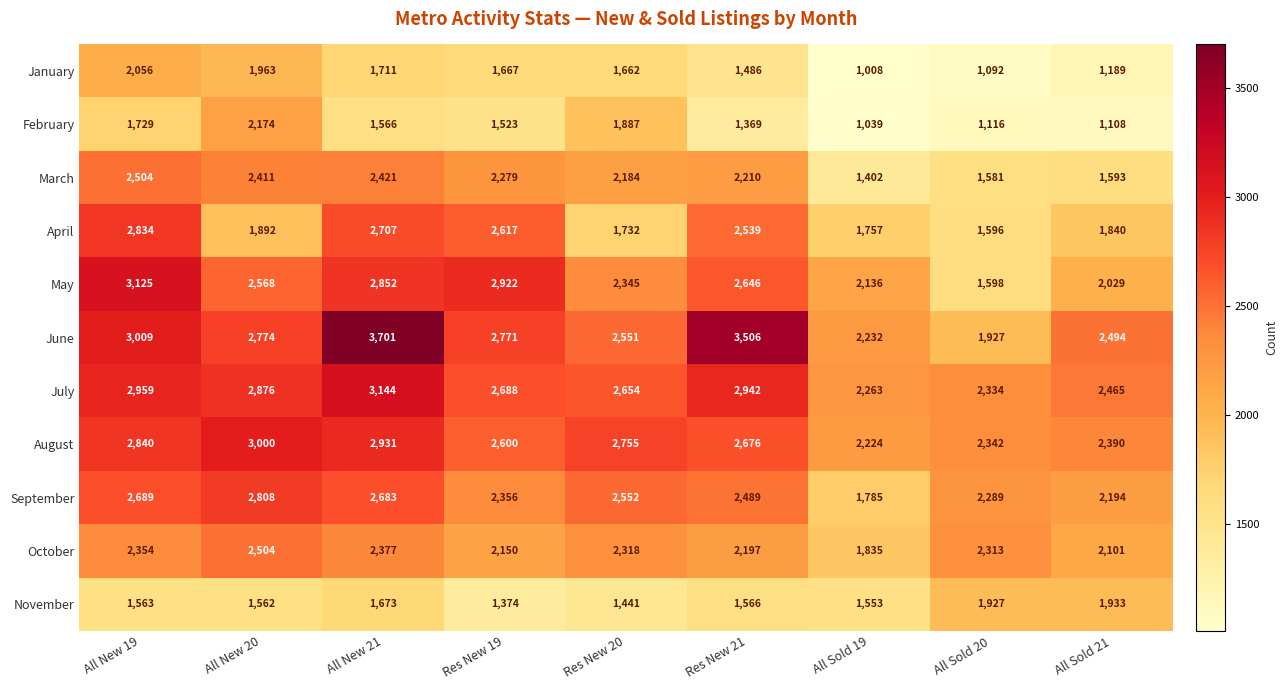

Which series has the largest range (max minus min)?

June